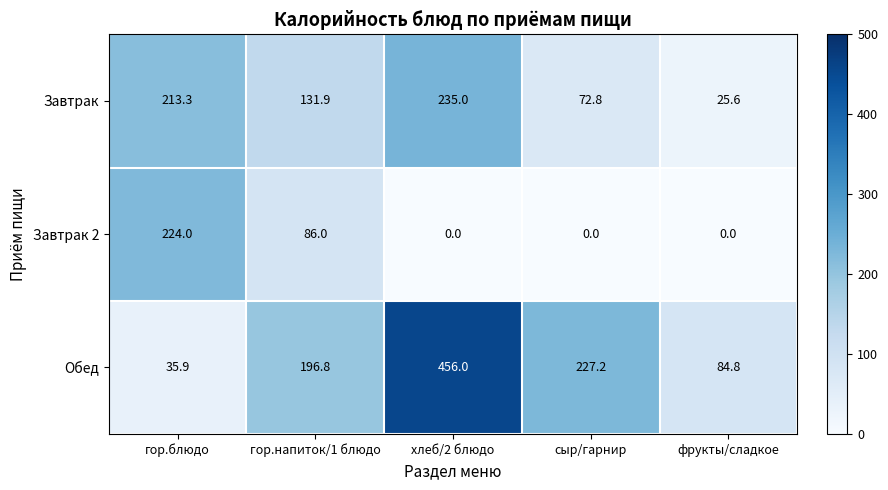

At which label does Обед reach its minimum?

гор.блюдо